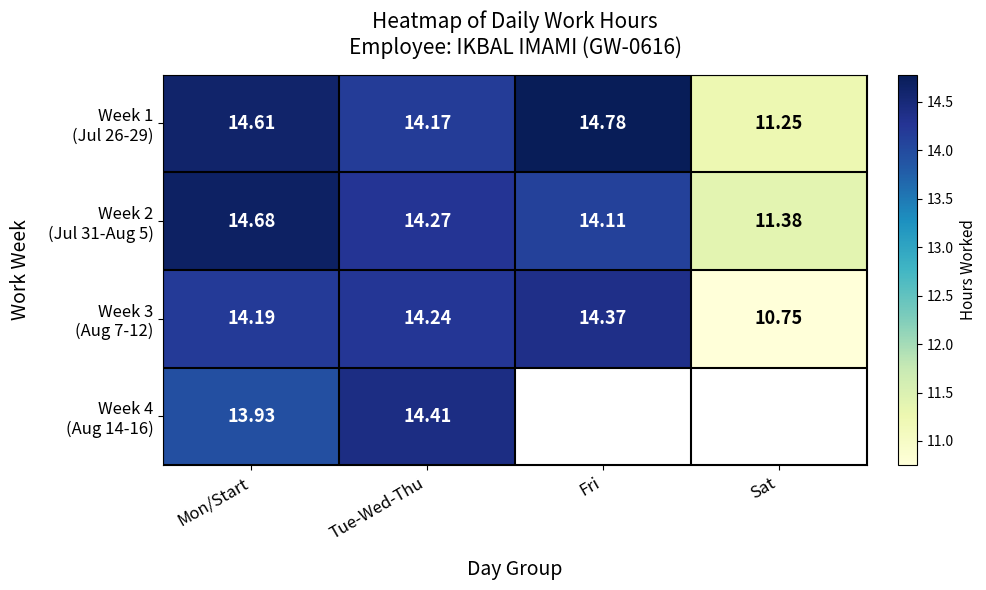

At how many categories does at least one series exceed 12?

3